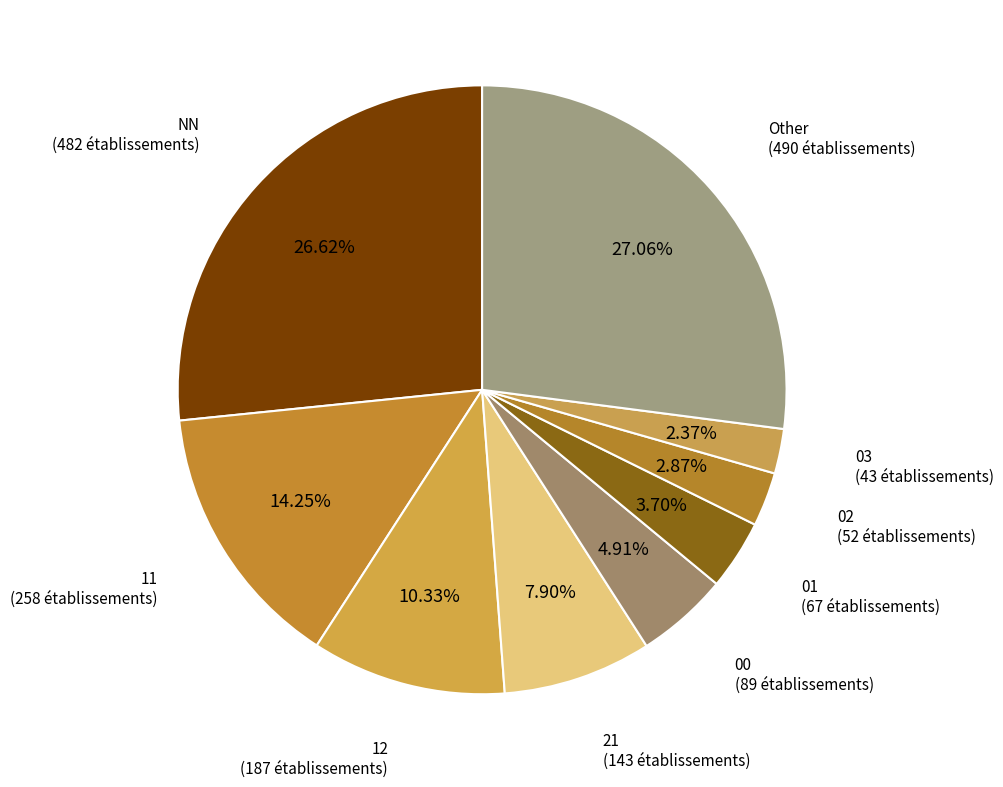

To the nearest percent, what percentage of the pie is NN?

27%